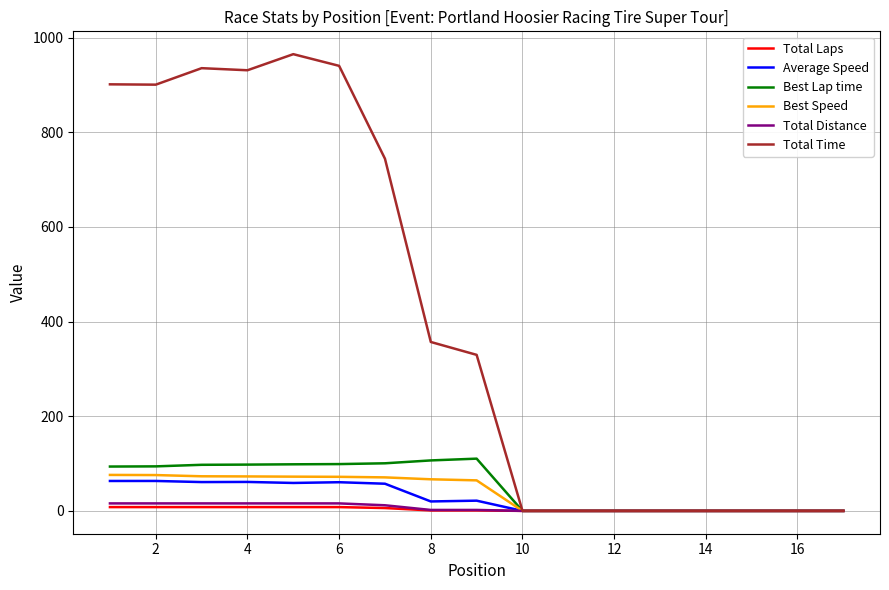

What is the maximum value shown in the chart?

964.9